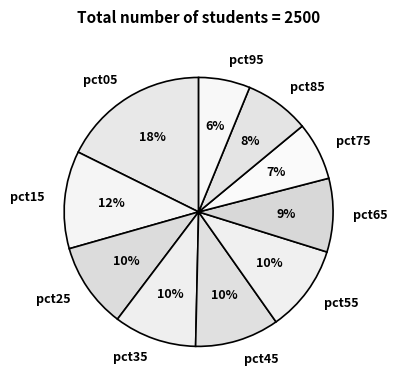

To the nearest percent, what portion does pct15 represent?

12%